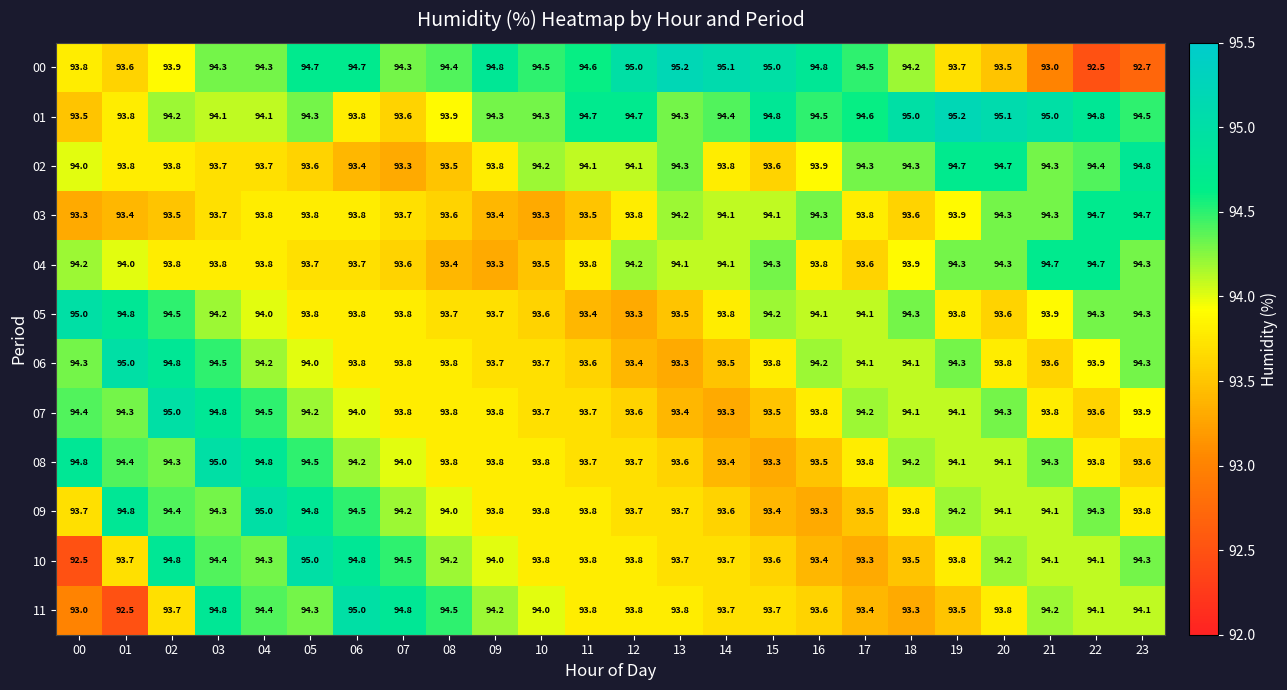

What is the sum of the 04 values at 00 and 12?

188.4